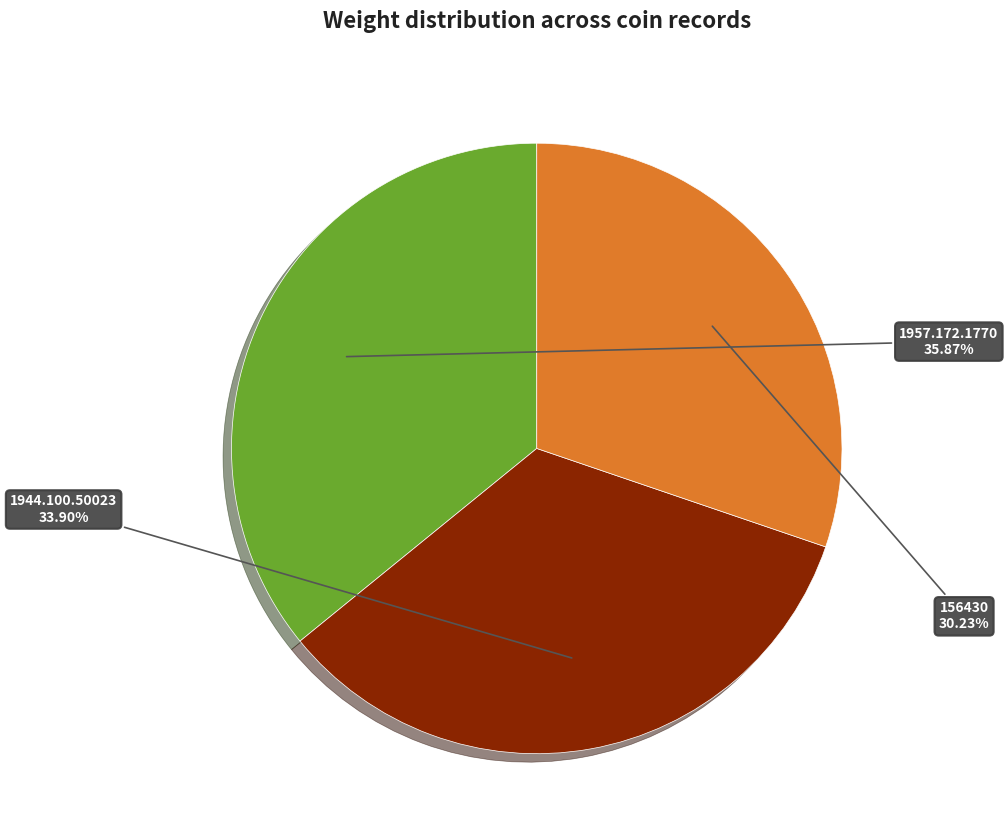

Is there any slice that represents more than half of the pie?

No